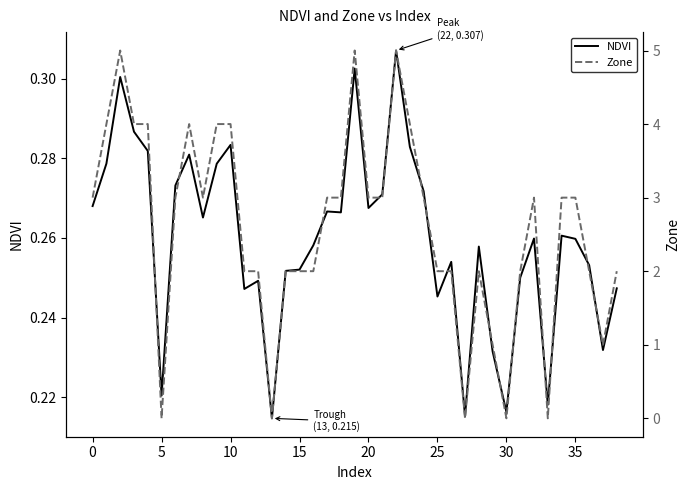

What is the label of the 18th point from the left?

17